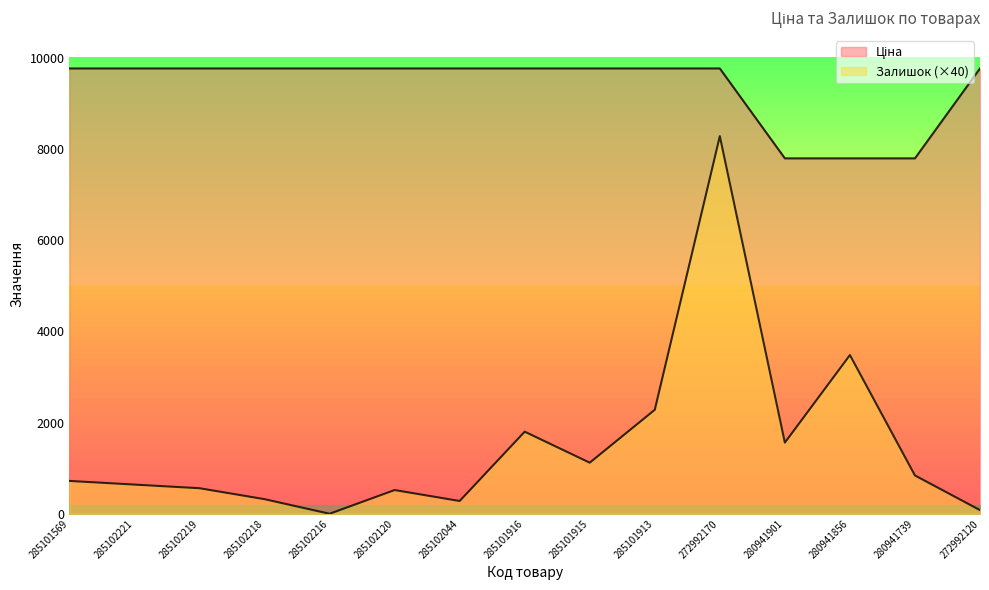

List the labels in order of Залишок value, smallest first.

285102216, 272992120, 285102044, 285102218, 285102120, 285102219, 285102221, 285101569, 280941739, 285101915, 280941901, 285101916, 285101913, 280941856, 272992170